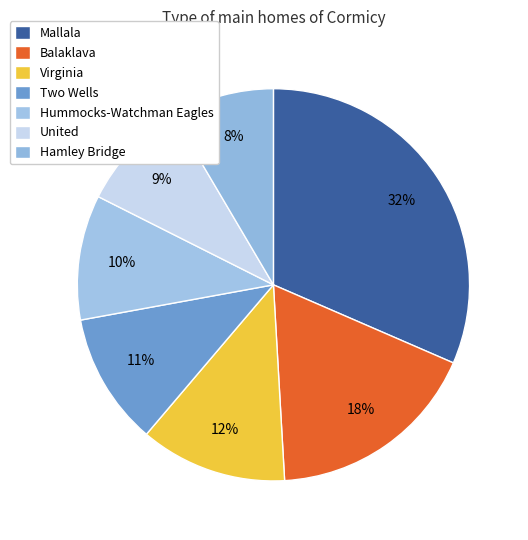

To the nearest percent, what is the average slice percentage?

14%